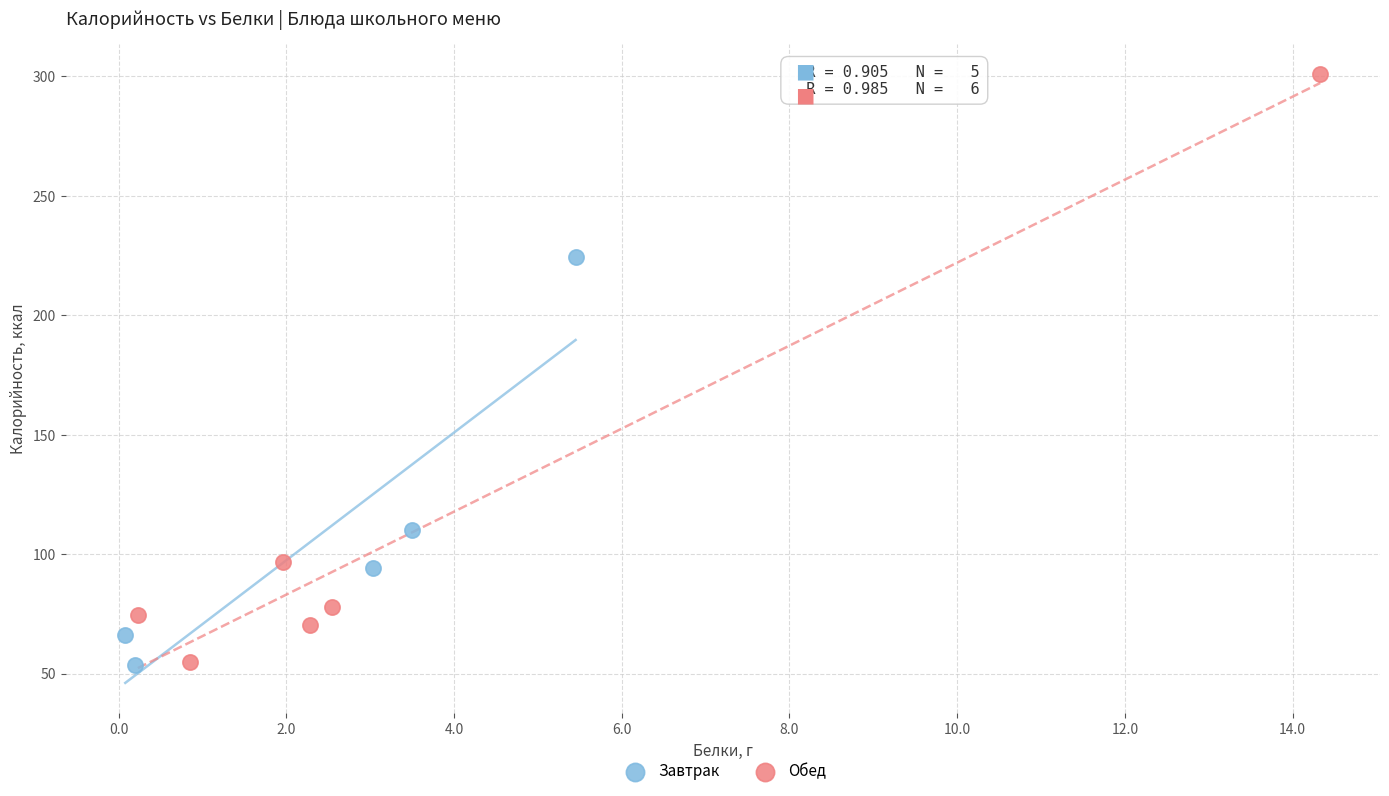

Which series has the widest spread of Y values?

Обед